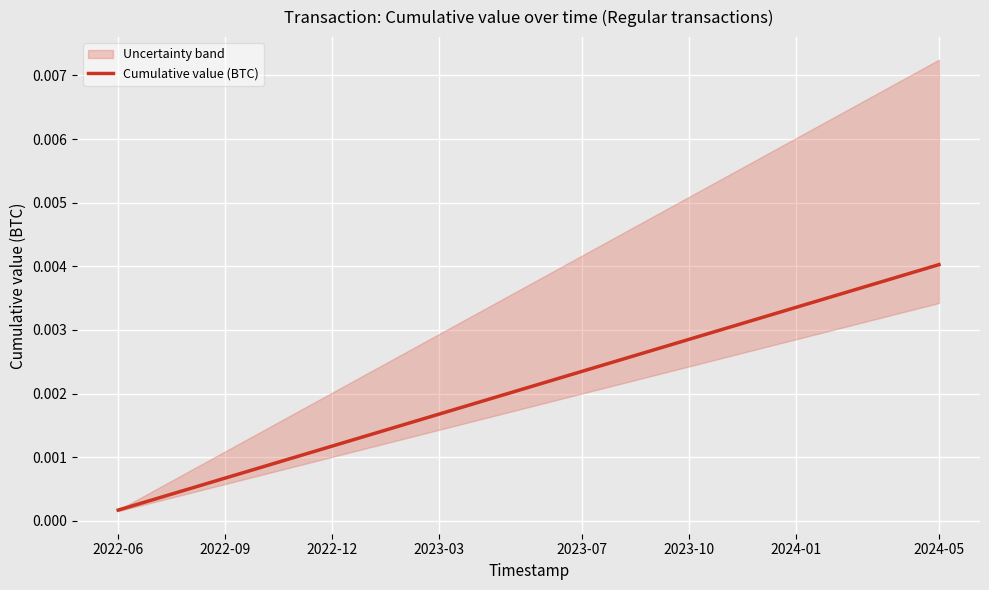

How many lines are shown in the chart?

1